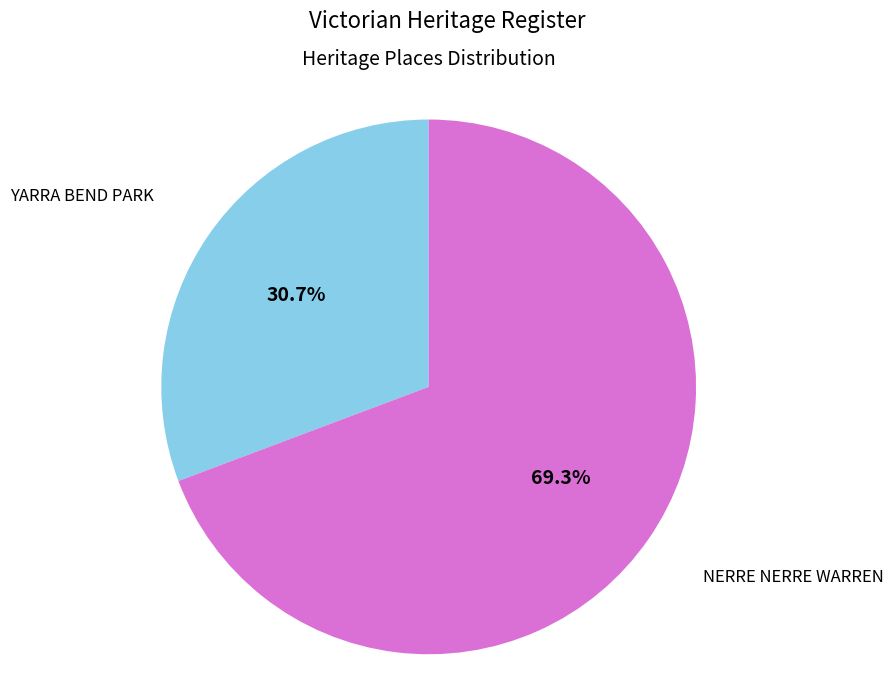

To the nearest percent, what is the difference between the NERRE NERRE WARREN and YARRA BEND PARK slice percentages?

39%